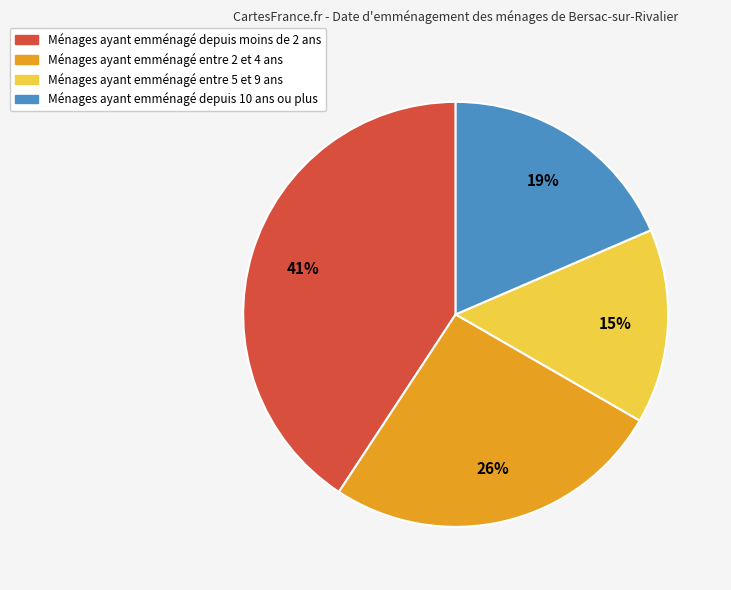

The Ménages ayant emménagé entre 2 et 4 ans slice represents 41% of the pie. True or false?

False